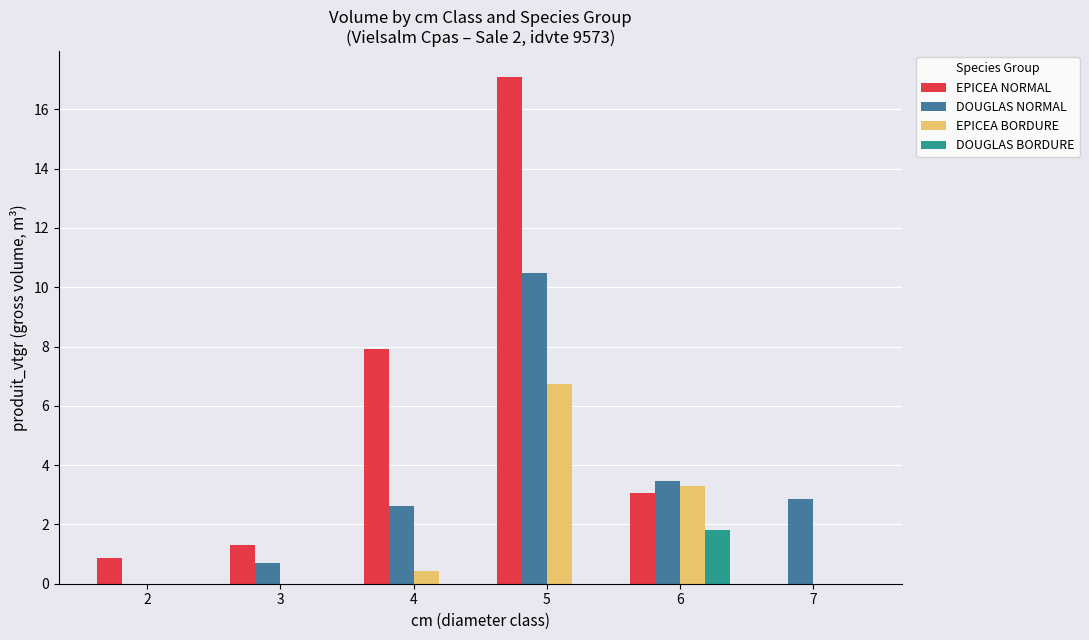

Which label corresponds to the largest value in the chart?

5